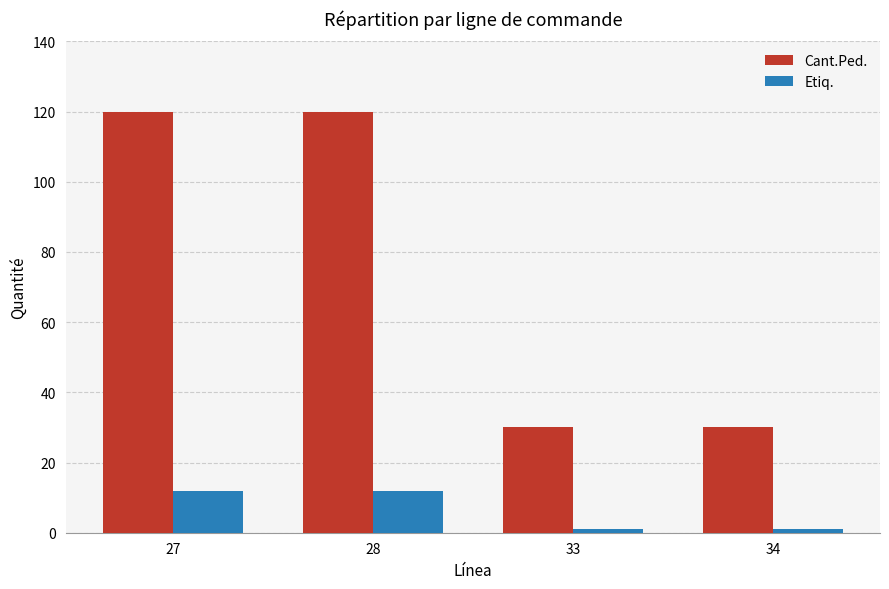

Rank the series by their average value, from lowest to highest.

Etiq., Cant.Ped.